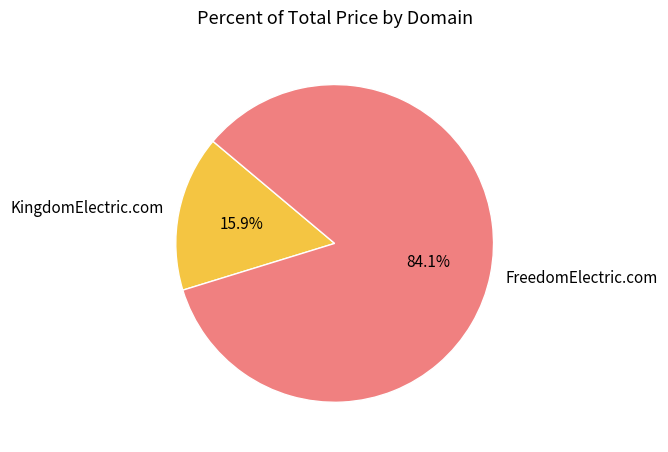

Is there a majority slice in this chart?

Yes